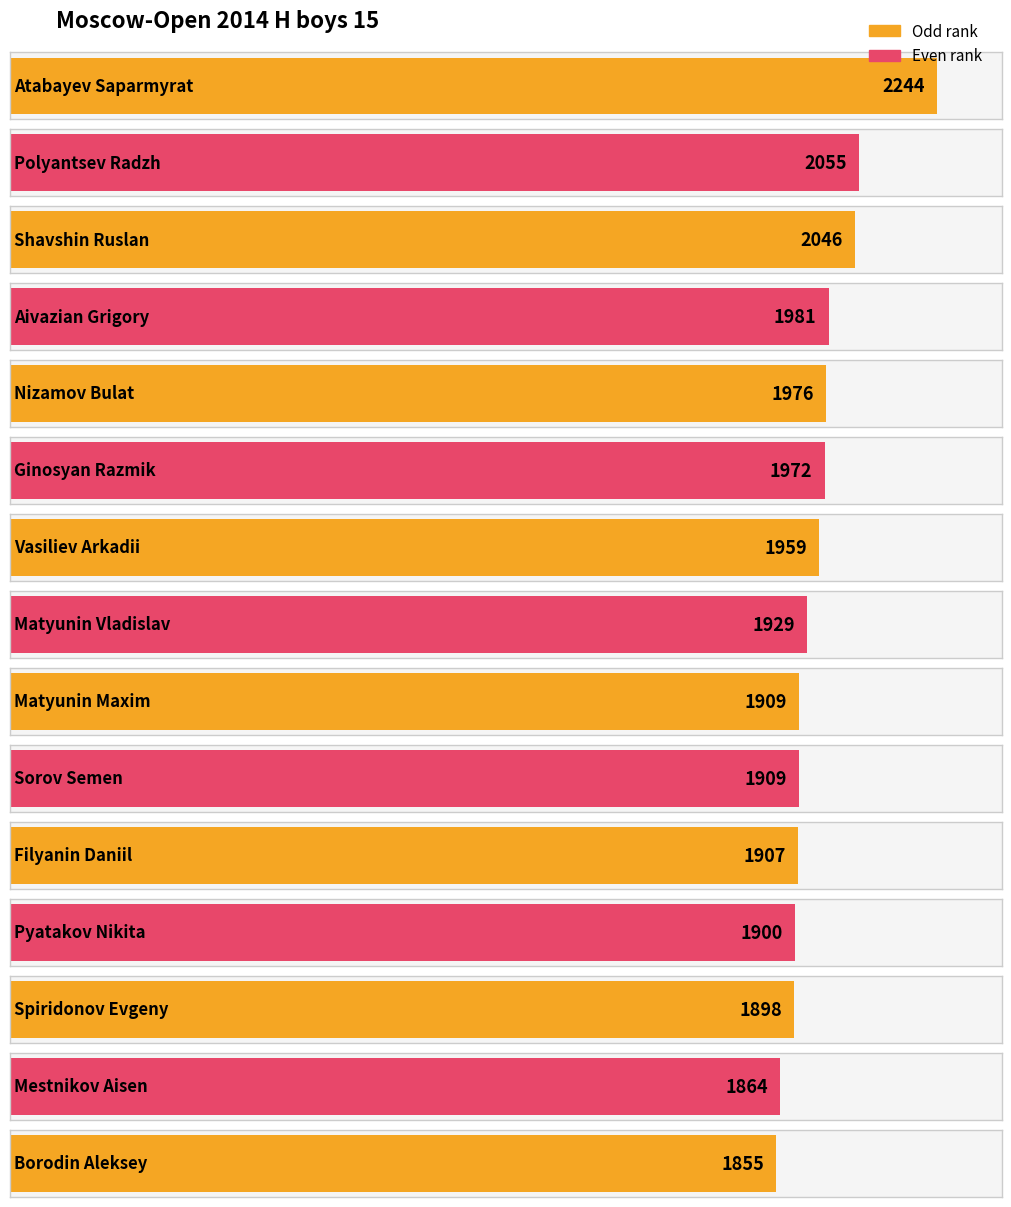

Approximately how many times larger is the value at Matyunin Maxim compared to Shavshin Ruslan?

0.9